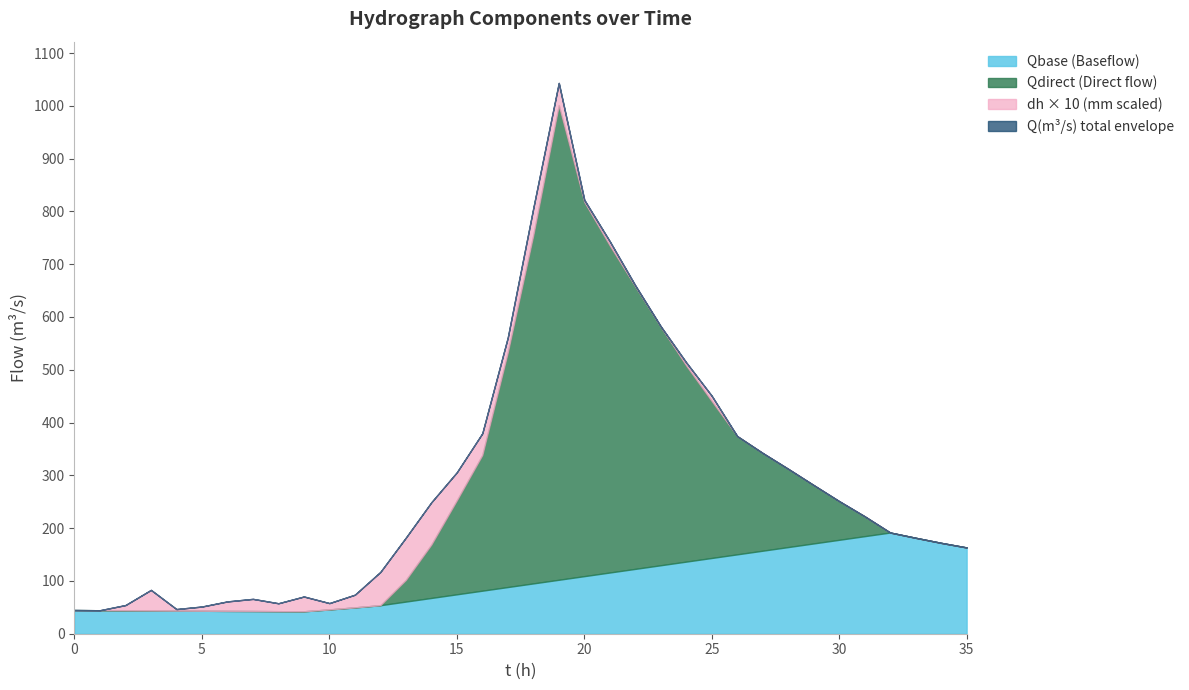

Does the chart have visible grid lines?

No